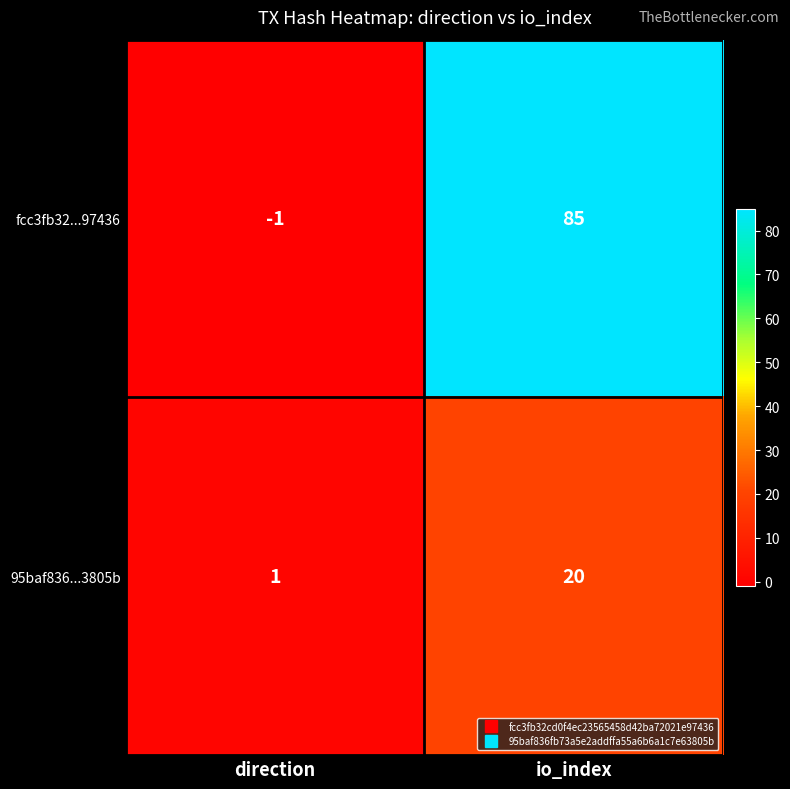

The fcc3fb32...97436 series shows 0 at direction. True or false?

False